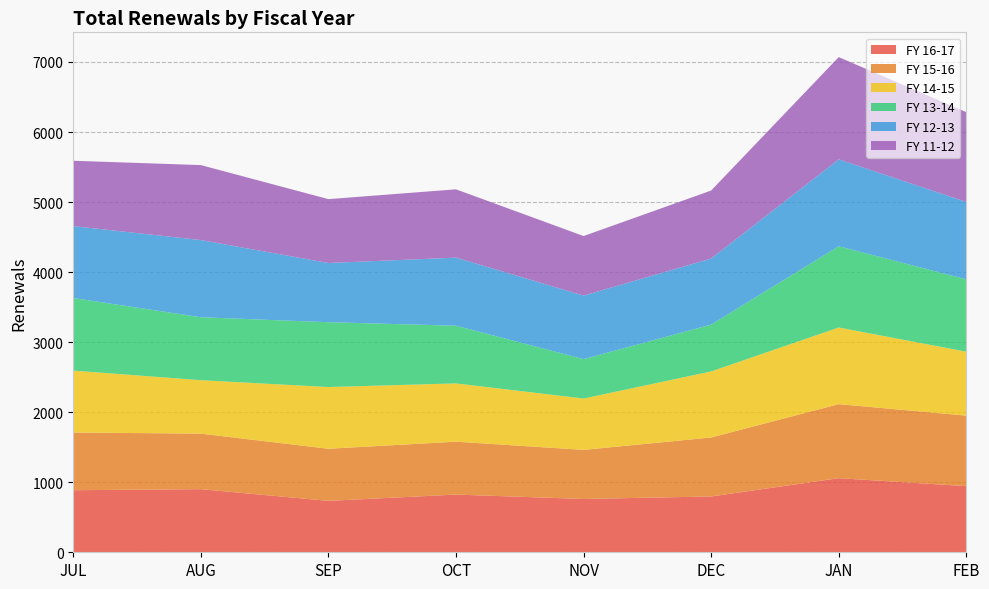

Reading left to right, list all the values displayed in this chart.

FY 16-17: 886	901	734	824	761	797	1058	944
FY 15-16: 824	793	744	755	701	842	1057	1007
FY 14-15: 884	763	881	832	733	943	1094	913
FY 13-14: 1036	899	926	824	563	669	1160	1033
FY 12-13: 1027	1102	845	972	907	943	1241	1105
FY 11-12: 933	1070	912	975	850	971	1460	1282